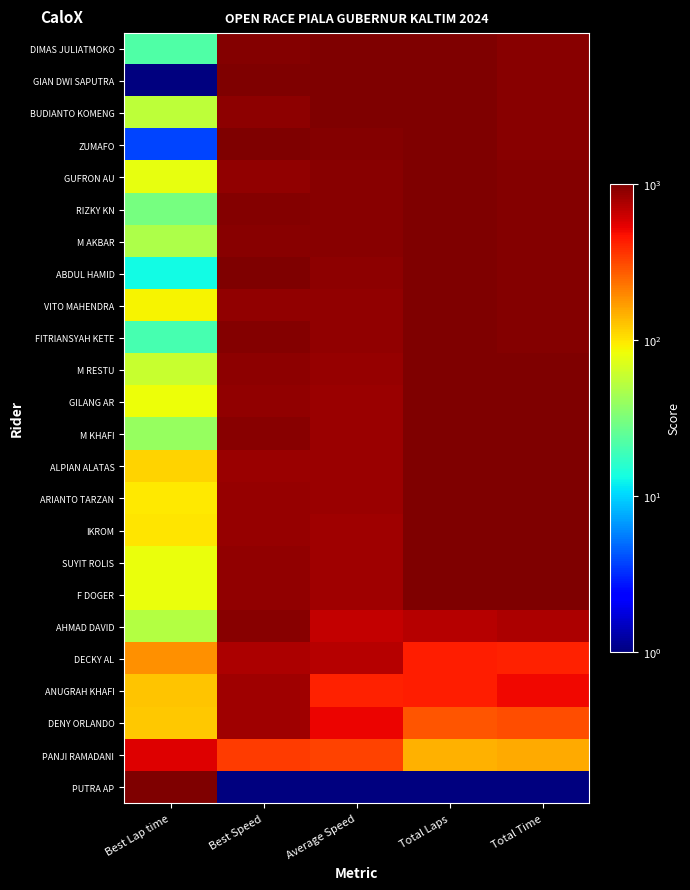

How many distinct data groups are displayed?

24